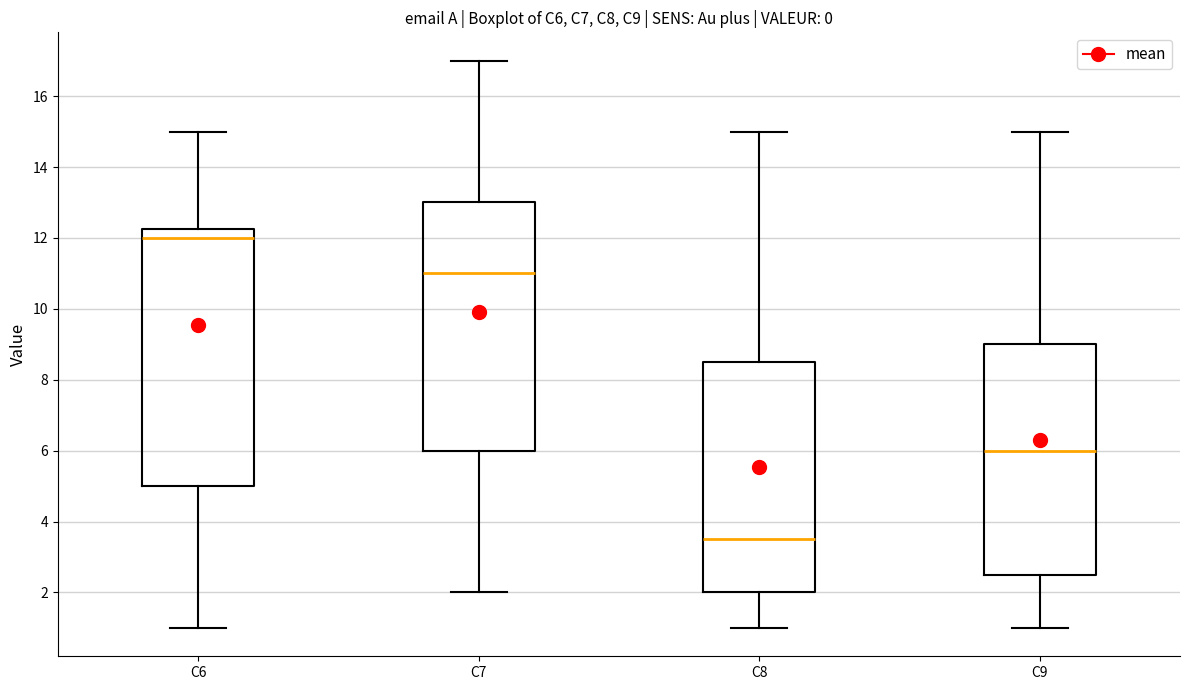

Where is the lower edge of the box for C7 on the y-axis? The values are not printed on the chart, so give them approximately, as read against the axis.

6.0